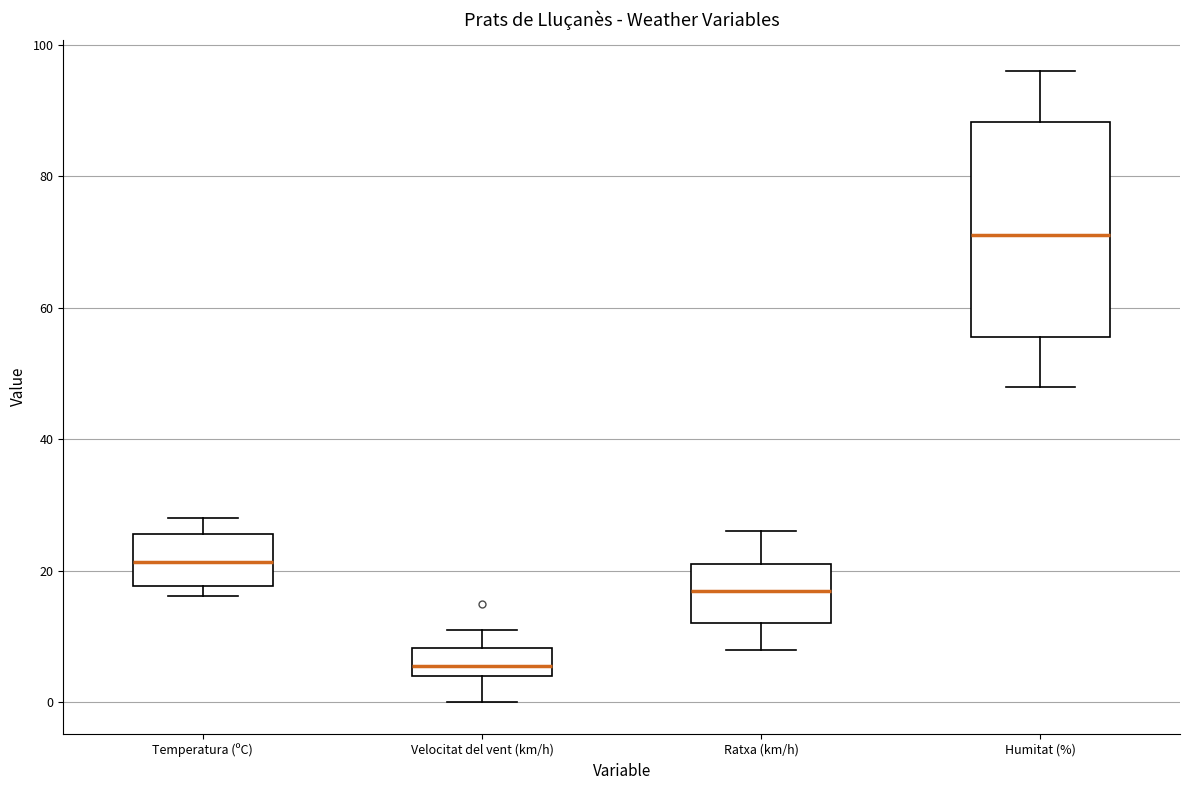

Reading left to right, read every box against the y-axis: the position of its median line, the range the box covers, and the ends of its whiskers. The values are not printed on the chart, so give them approximately, as read against the axis.

Temperatura (ºC): median 22, box 18 to 26, whiskers 16 to 28
Velocitat del vent (km/h): median 6, box 4 to 8, whiskers 0 to 12
Ratxa (km/h): median 18, box 12 to 22, whiskers 8 to 26
Humitat (%): median 72, box 56 to 88, whiskers 48 to 96